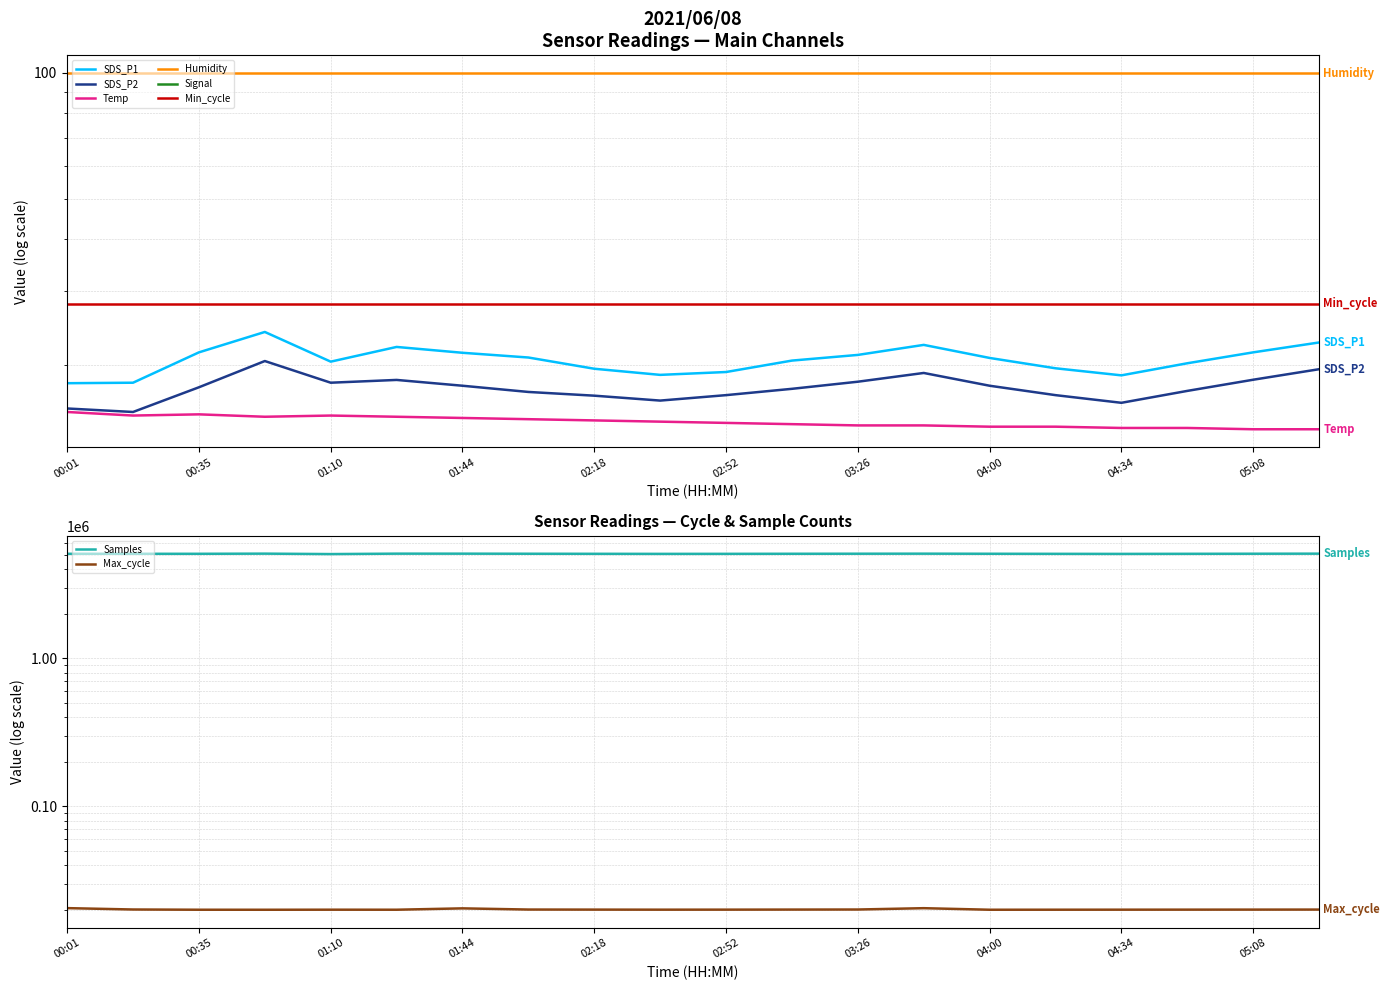

In SDS_P1, how many points are lower than both neighbors (excluding endpoints)?

3